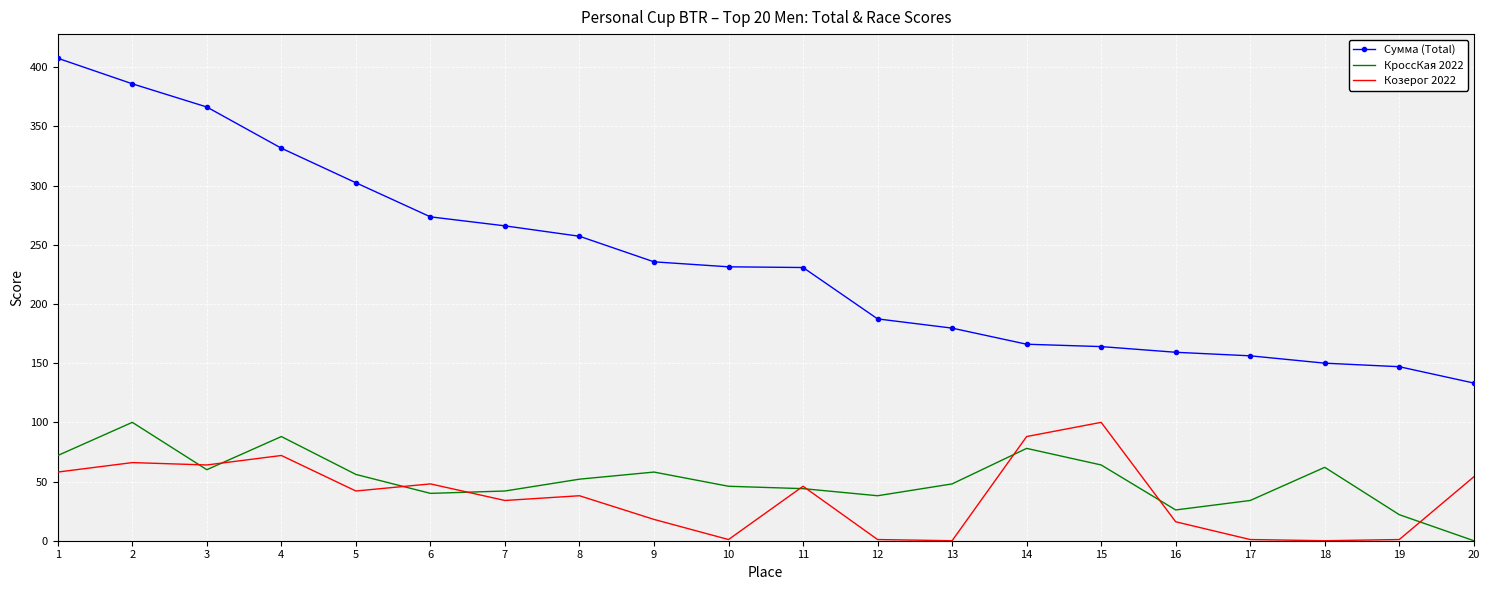

Rank the series at 14 from lowest to highest value.

КроссКая 2022, Козерог 2022, Сумма (Total)